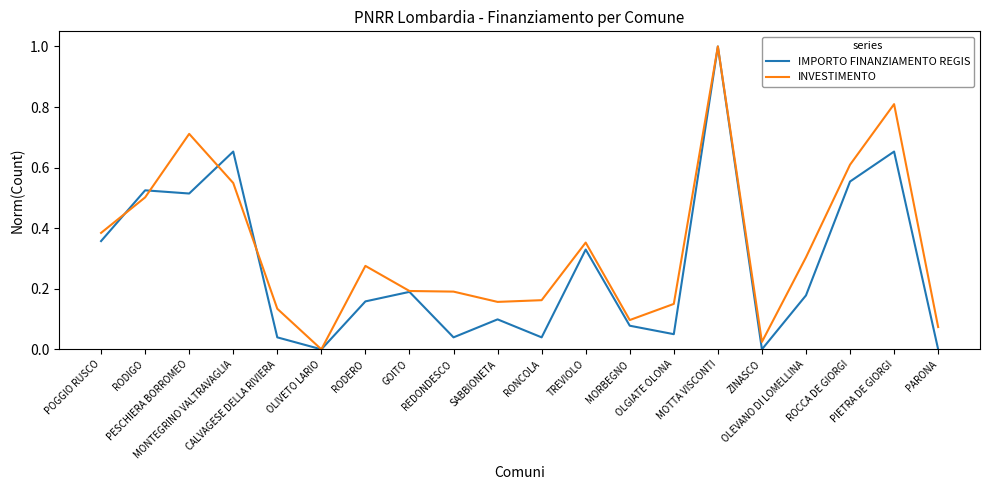

The value of IMPORTO FINANZIAMENTO REGIS at ROCCA DE GIORGI is 0.6. True or false?

True